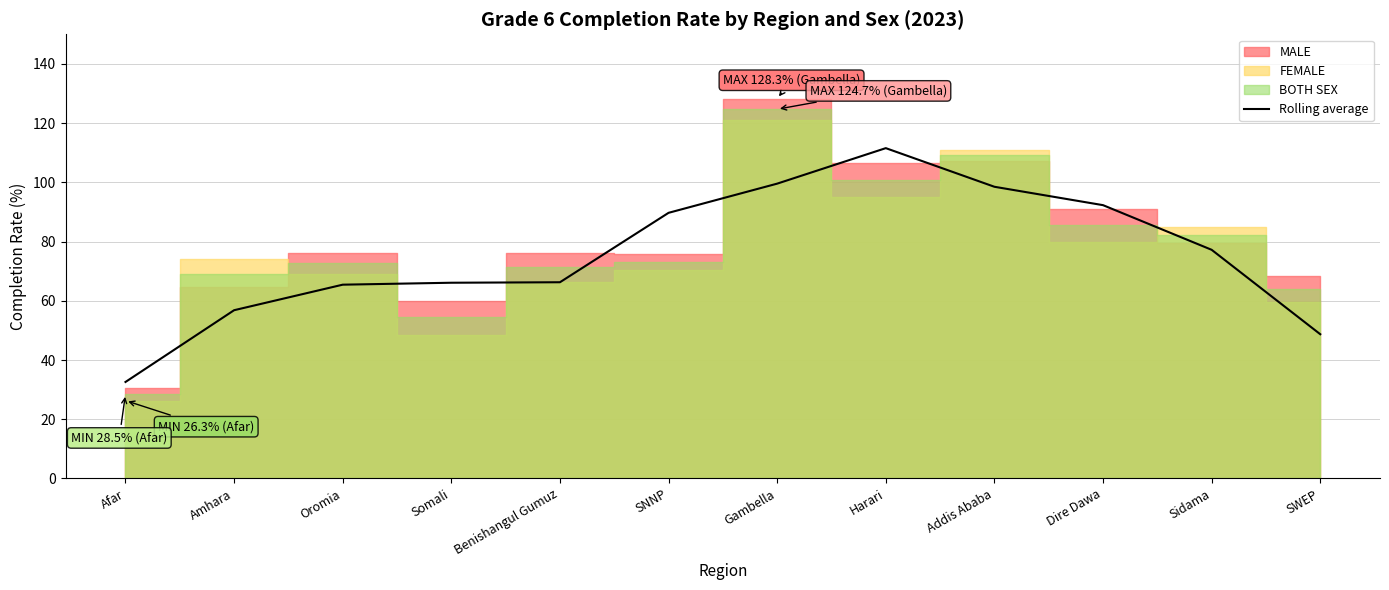

What is the difference between the values at Dire Dawa and Afar?

59.7